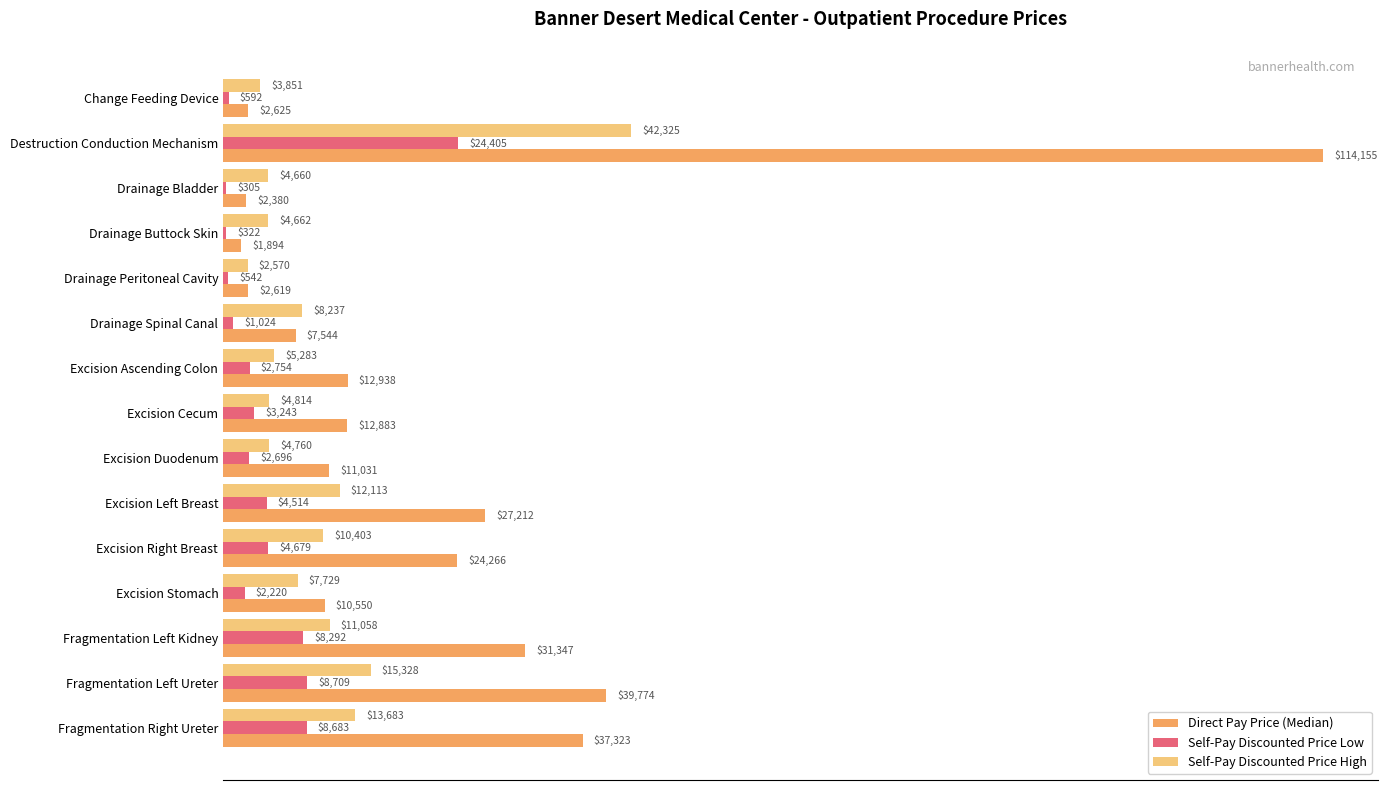

Is it true that Self-Pay Discounted Price Low equals 3243 at Excision Cecum?

True